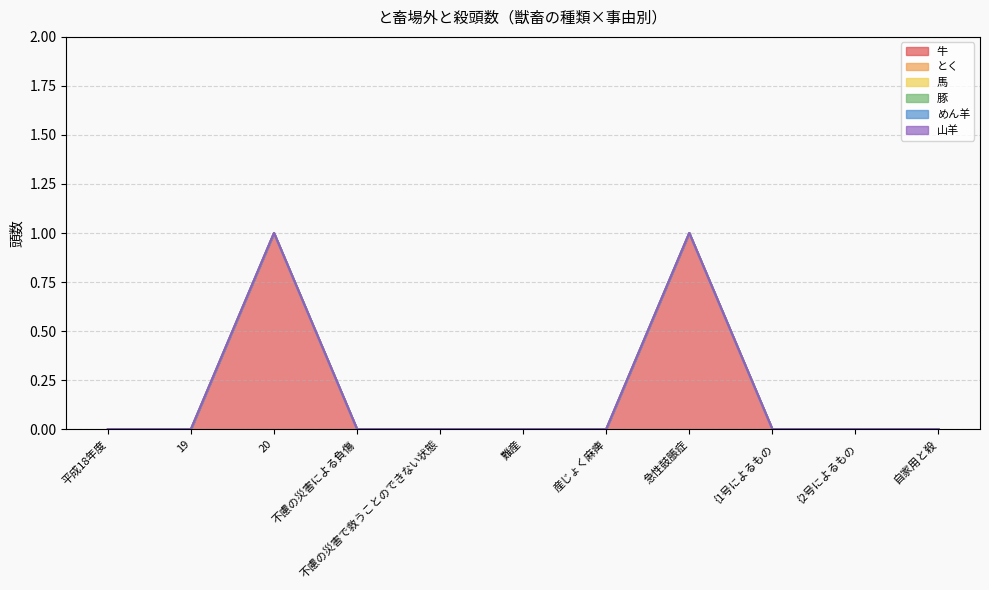

How many lines are shown in the chart?

6